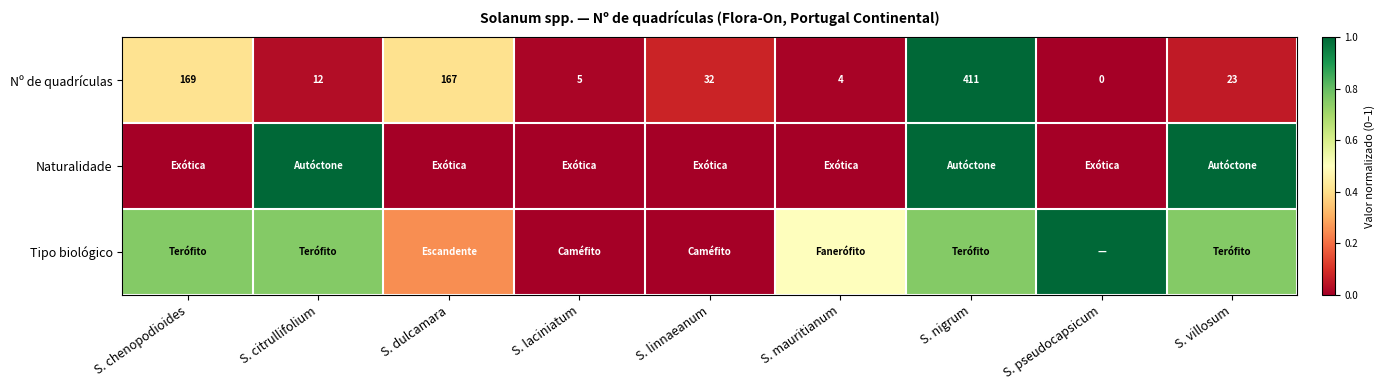

At which label is Nº de quadrículas closest to 205?

S. chenopodioides